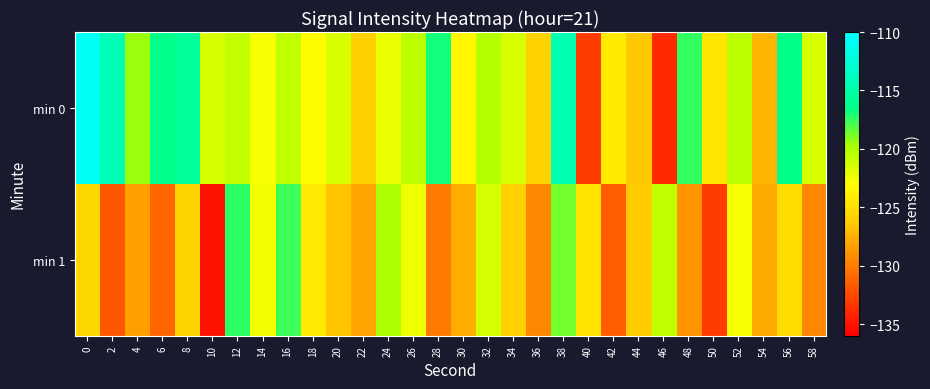

Which series has the largest total across all categories?

min 0